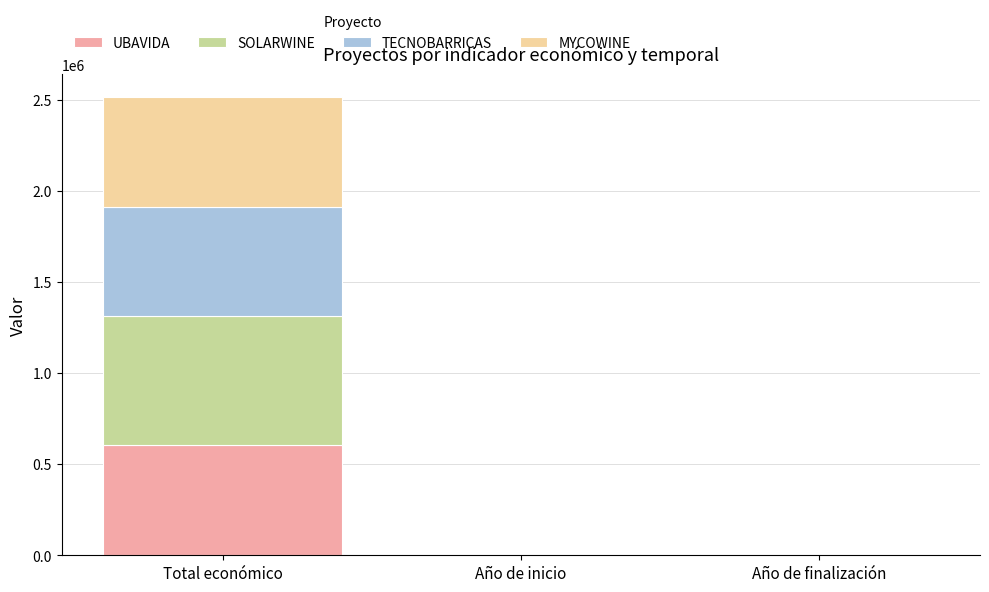

Which category has the highest value in the UBAVIDA series?

Total económico